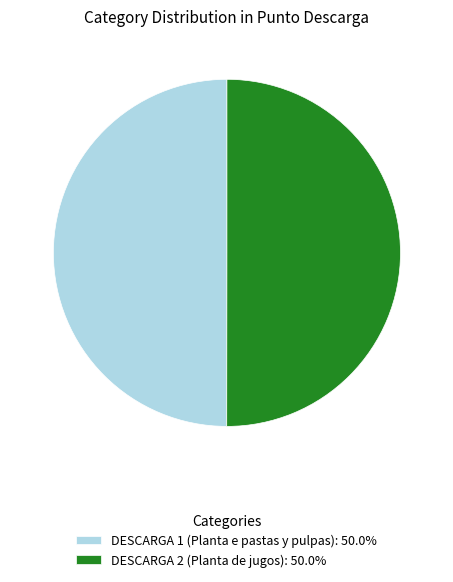

Is the sum of DESCARGA 2 (Planta de jugos): 50.0% and DESCARGA 1 (Planta e pastas y pulpas): 50.0% greater than half?

Yes